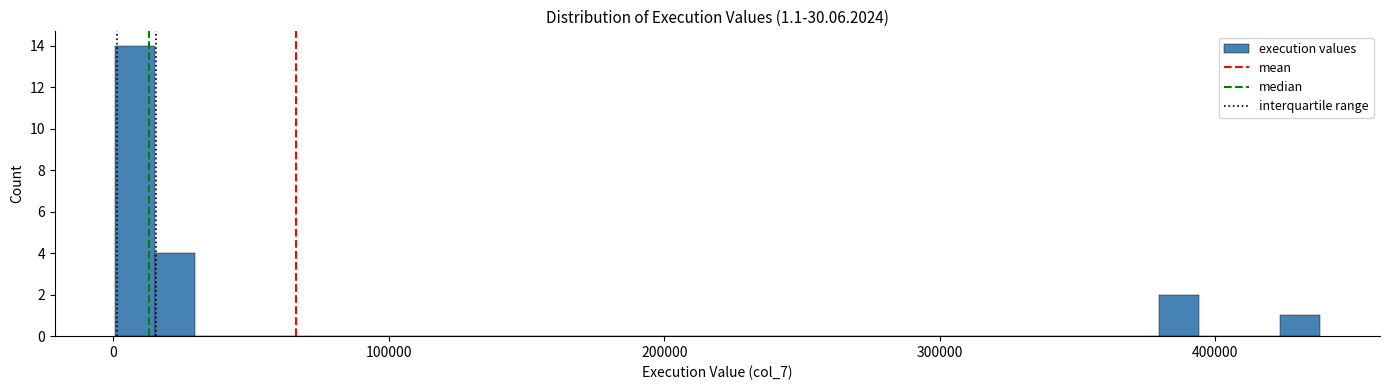

Around what value on the x-axis is the tallest bar? Give the approximate position of its centre, as read against the axis.

10000